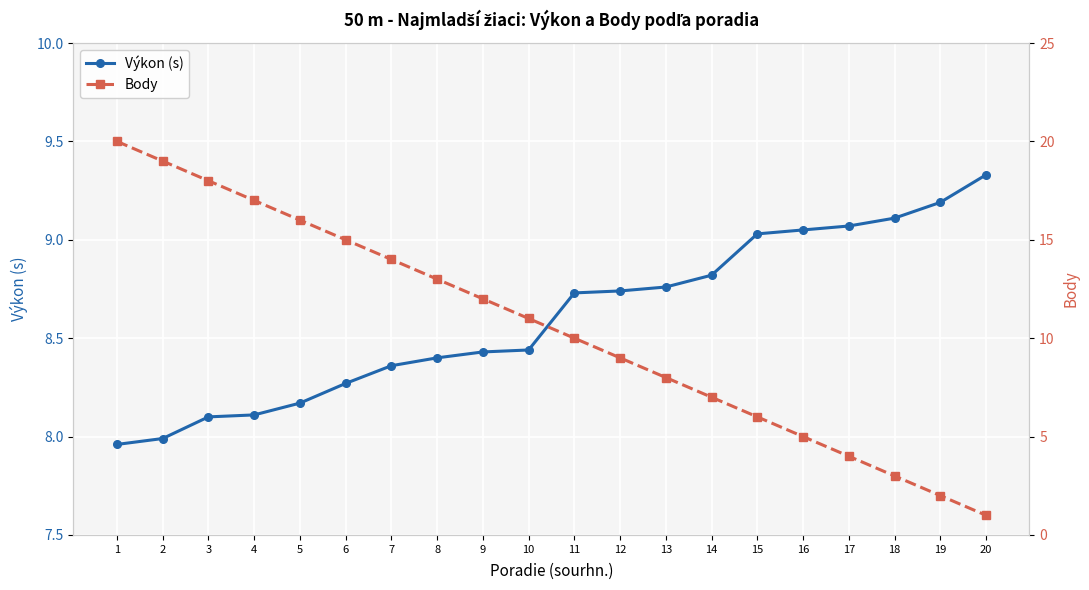

What is the spread (max minus min) of values at 20?

8.3